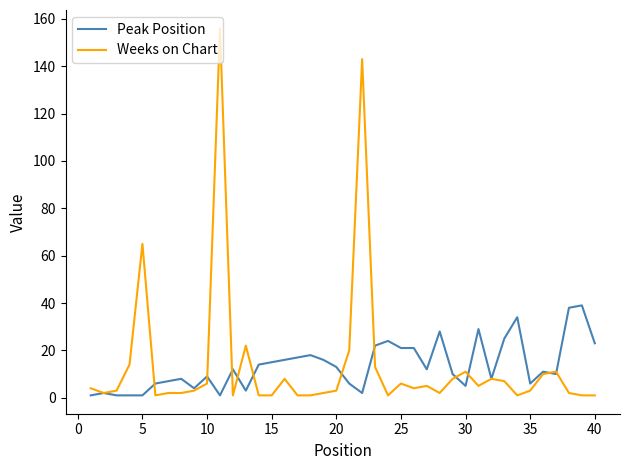

What are all the series names shown in the legend?

Peak Position, Weeks on Chart